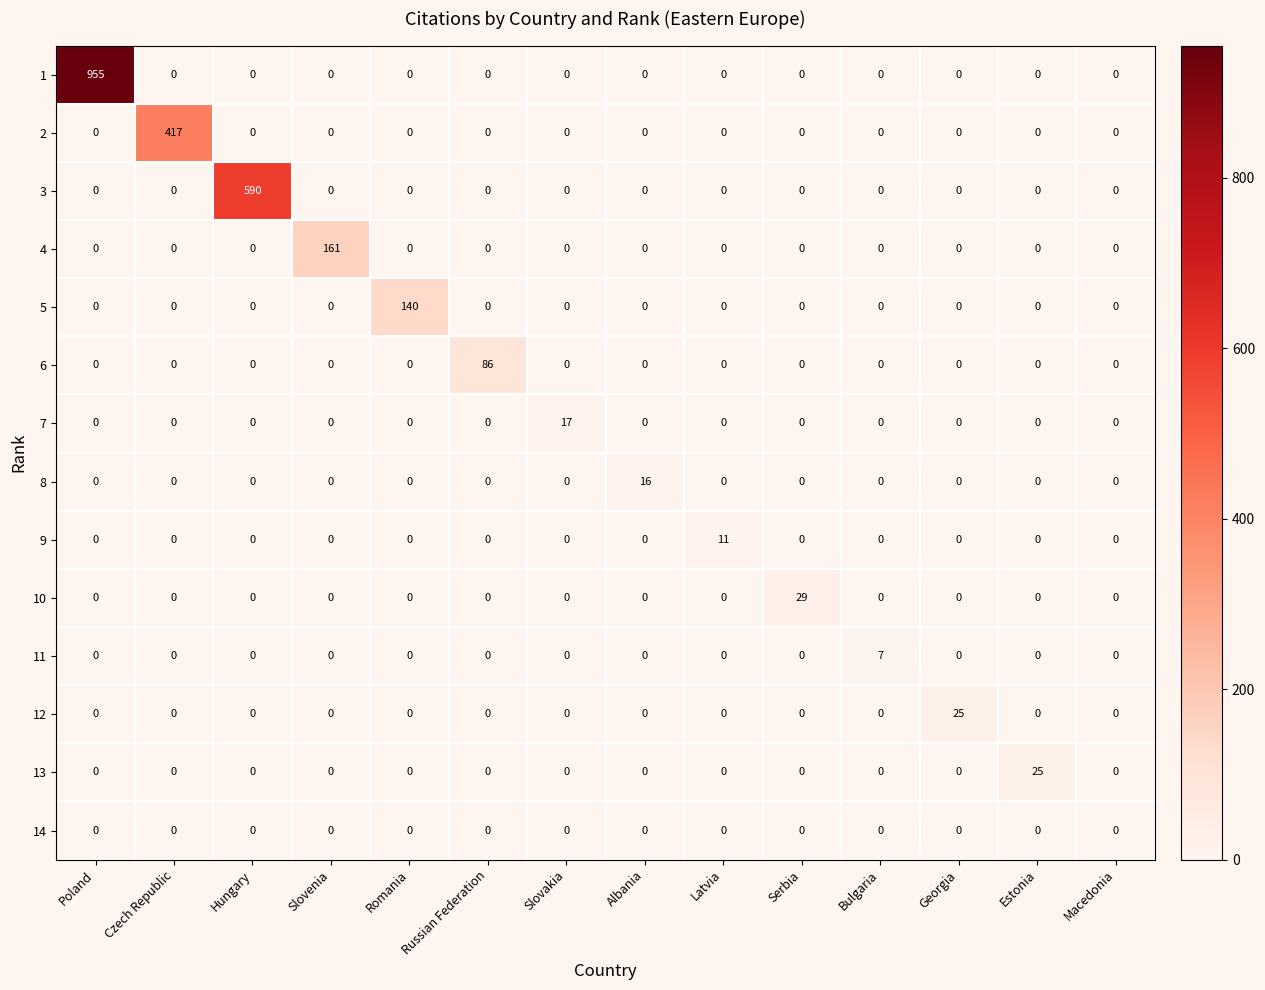

Which category has the highest value in the 10 series?

Serbia